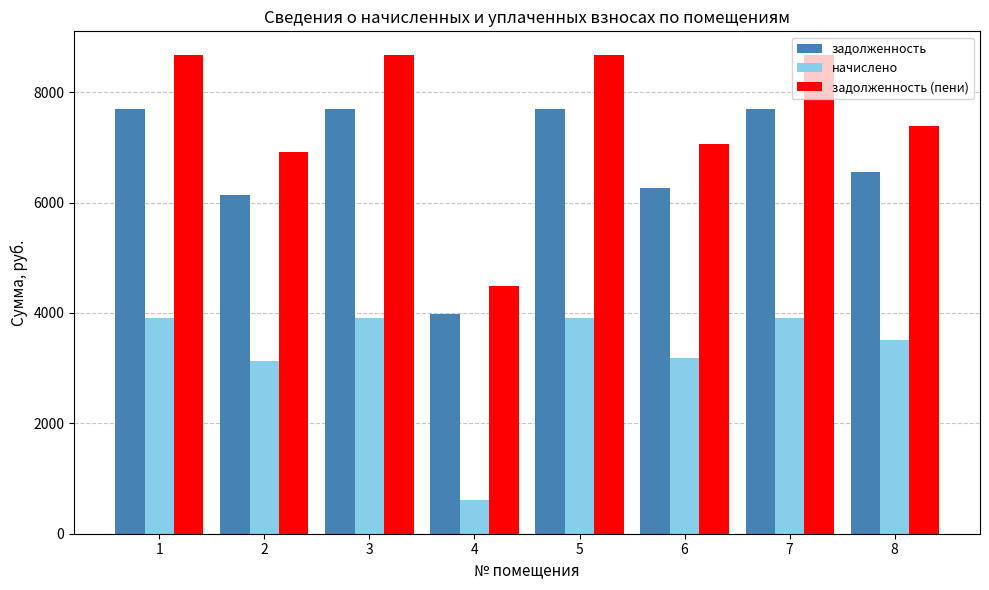

The value of задолженность (пени) at 3 is 8667.8. True or false?

True